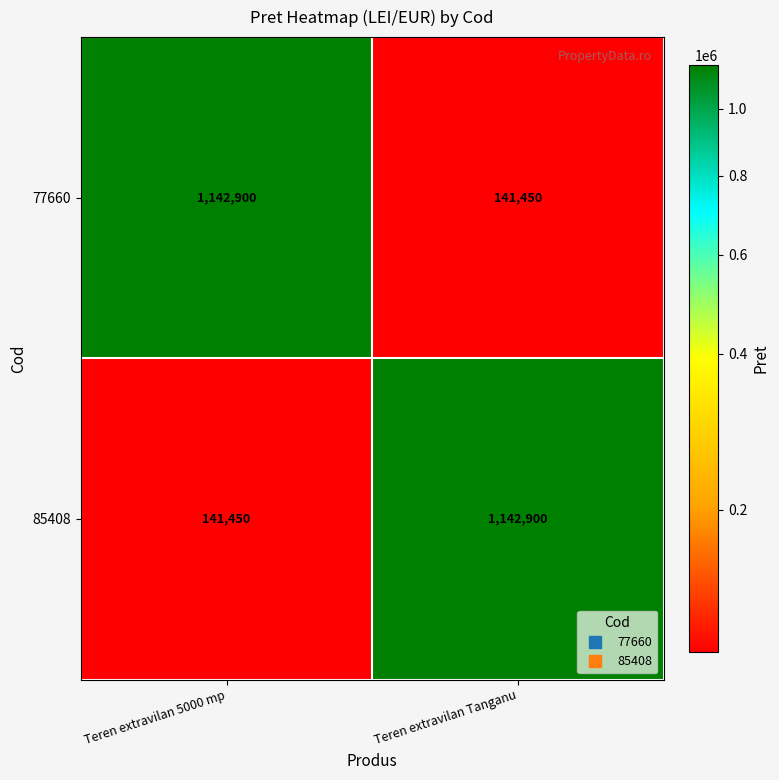

What is the difference between the highest and lowest values at Teren extravilan Tanganu?

1001450